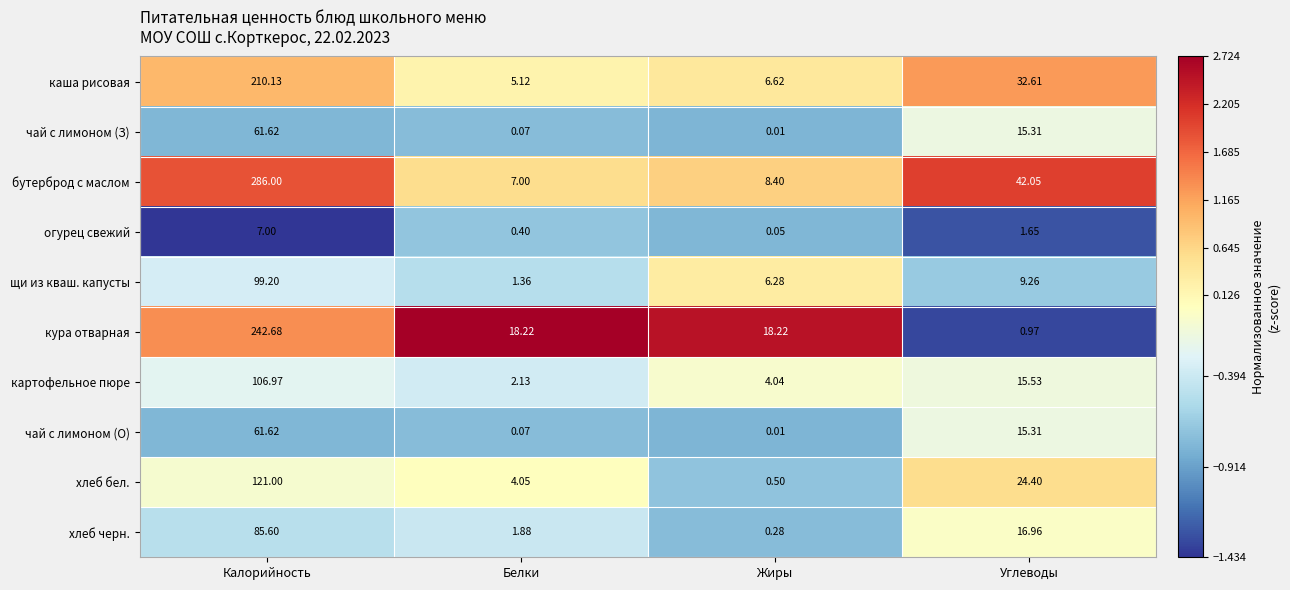

Which series changed the most between Белки and Углеводы?

бутерброд с маслом